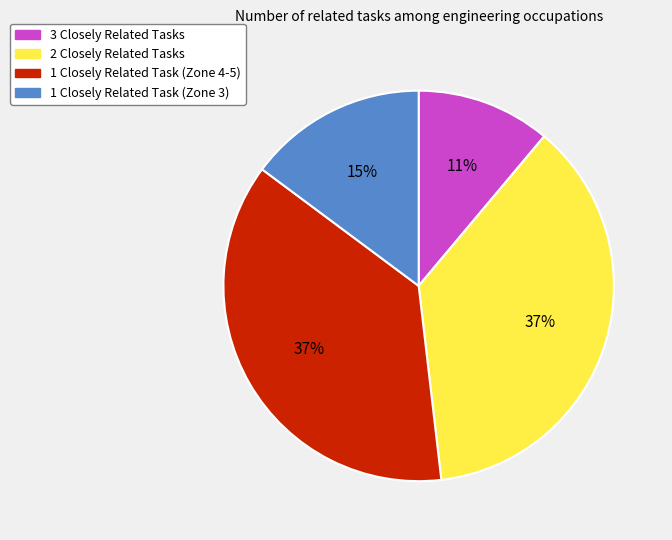

Which slice is the smallest?

3 Closely Related Tasks